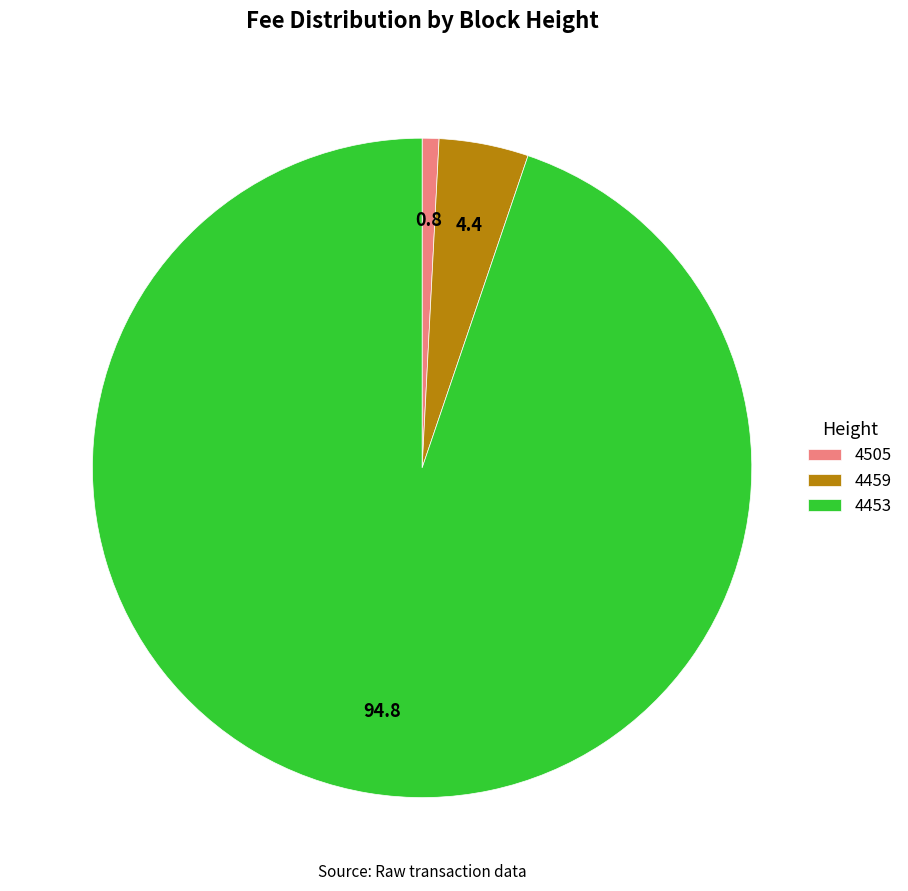

Between 4505 and 4453, which is larger?

4453